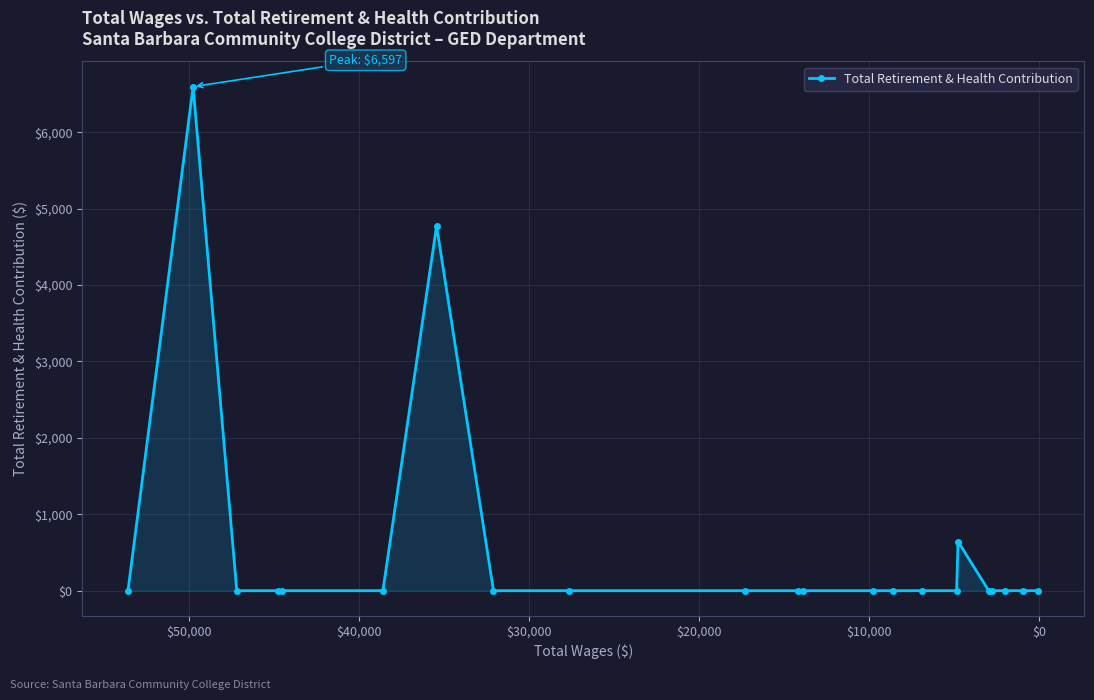

How many categories are shown in the chart?

22